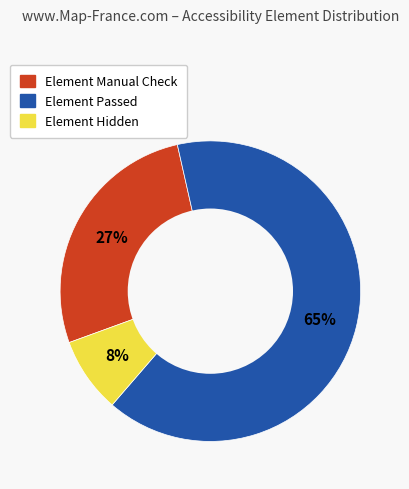

To the nearest percent, what is the difference between the Element Manual Check and Element Passed slice percentages?

38%